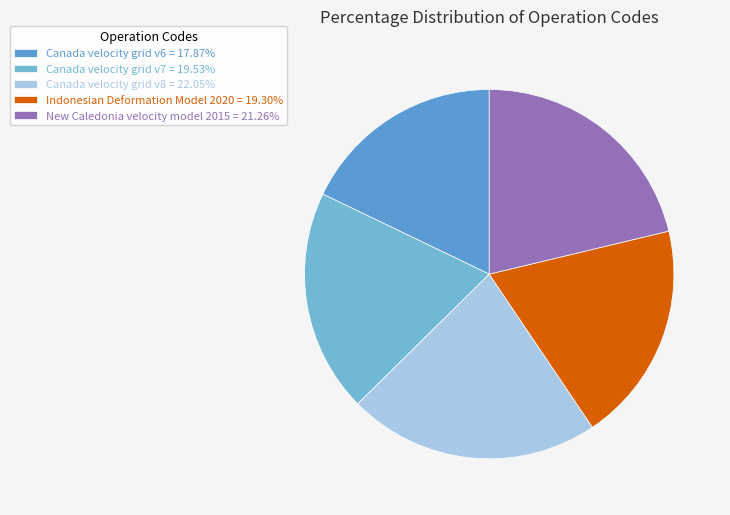

To the nearest percent, what is the difference between the largest and smallest slice percentages?

4%